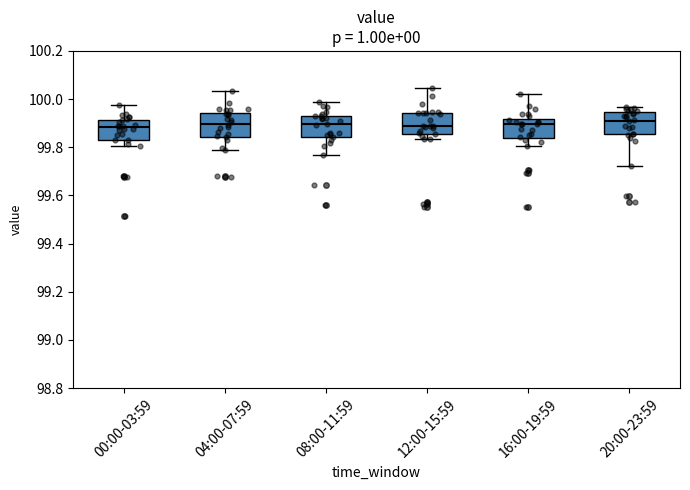

Reading left to right, read every box against the y-axis: the position of its median line, the range the box covers, and the ends of its whiskers. The values are not printed on the chart, so give them approximately, as read against the axis.

00:00-03:59: median 99.88, box 99.82 to 99.92, whiskers 99.80 to 99.98
04:00-07:59: median 99.90, box 99.84 to 99.94, whiskers 99.78 to 100.04
08:00-11:59: median 99.90, box 99.84 to 99.94, whiskers 99.76 to 99.98
12:00-15:59: median 99.88, box 99.86 to 99.94, whiskers 99.84 to 100.04
16:00-19:59: median 99.90, box 99.84 to 99.92, whiskers 99.80 to 100.02
20:00-23:59: median 99.92, box 99.86 to 99.94, whiskers 99.72 to 99.96